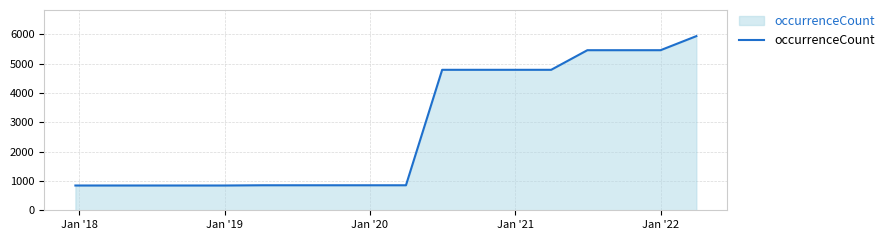

What is the difference between the maximum and minimum values?

5095